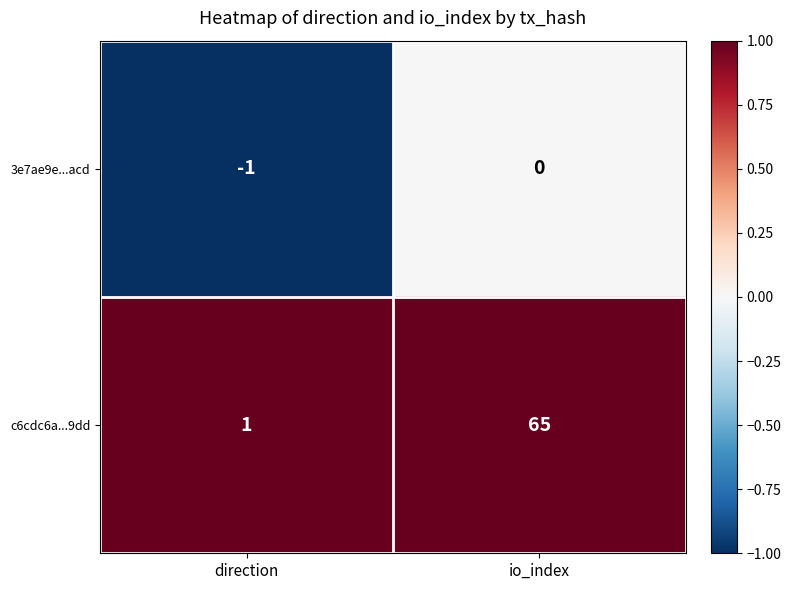

At which label is 3e7ae9e...acd closest to 0?

io_index